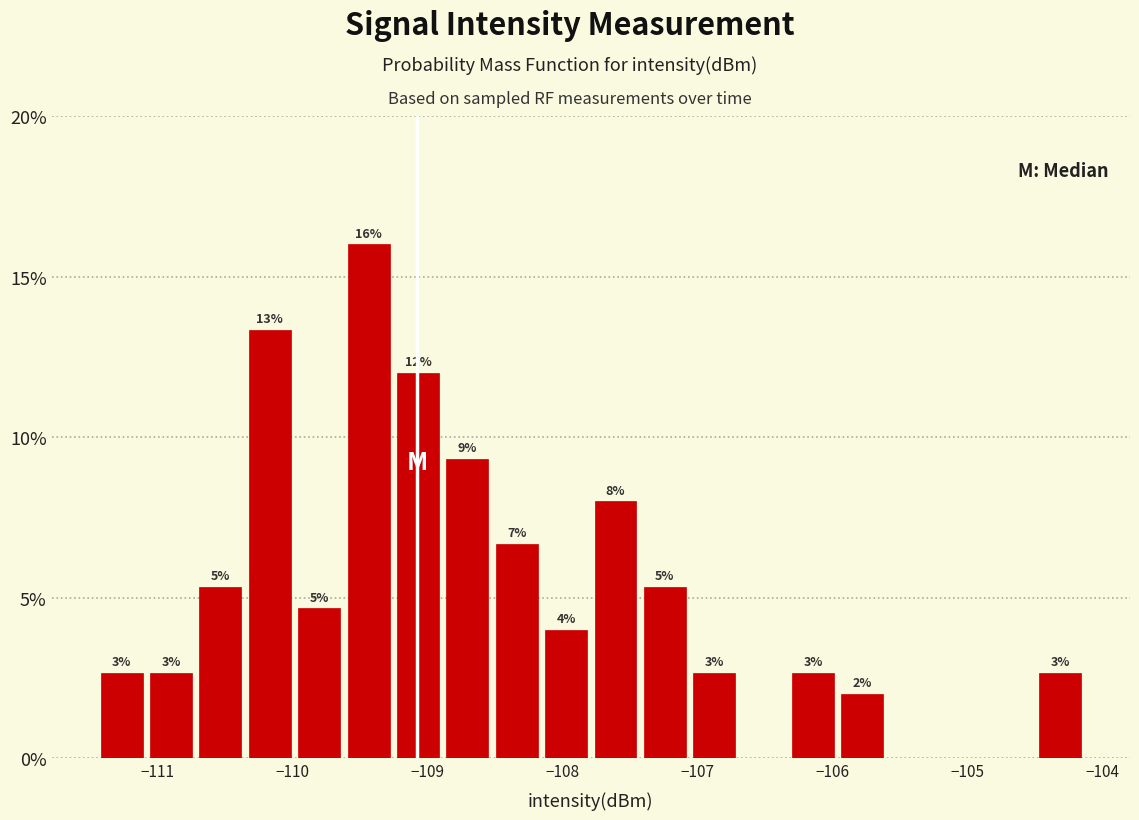

Around what value on the x-axis is the tallest bar? Give the approximate position of its centre, as read against the axis.

-109.4